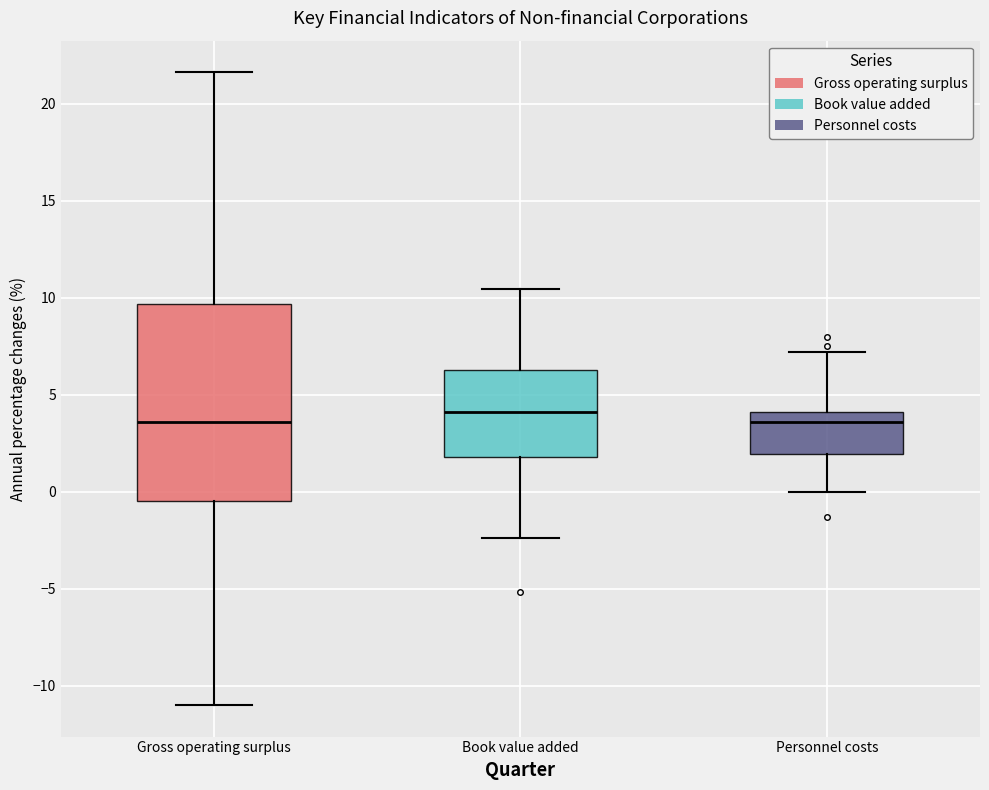

Where does the median line of the box for Personnel costs sit on the y-axis? The values are not printed on the chart, so give them approximately, as read against the axis.

3.5